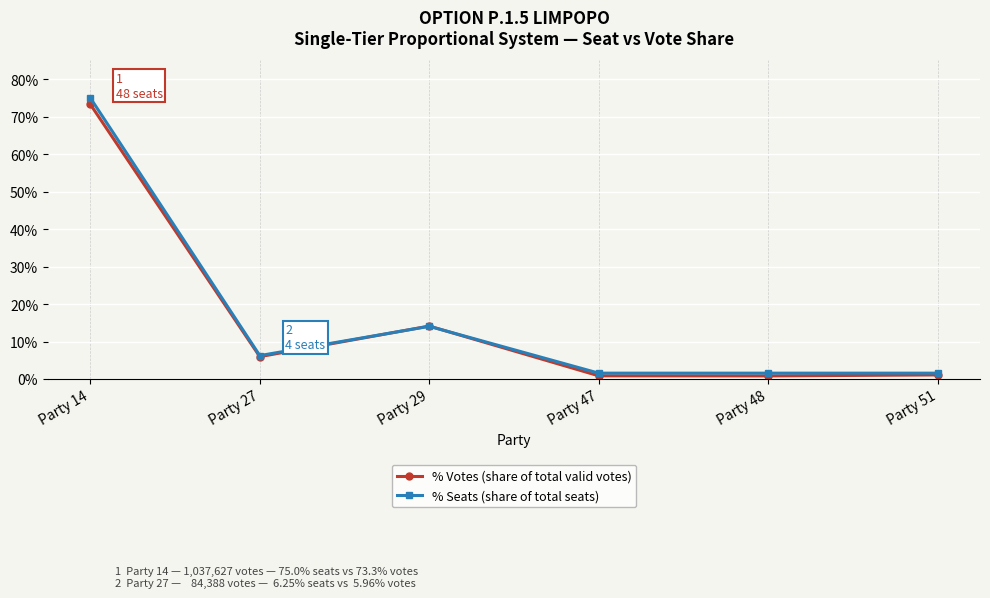

Between which two adjacent categories do % Seats (share of total seats) and % Votes (share of total valid votes) first intersect?

Party 27 and Party 29